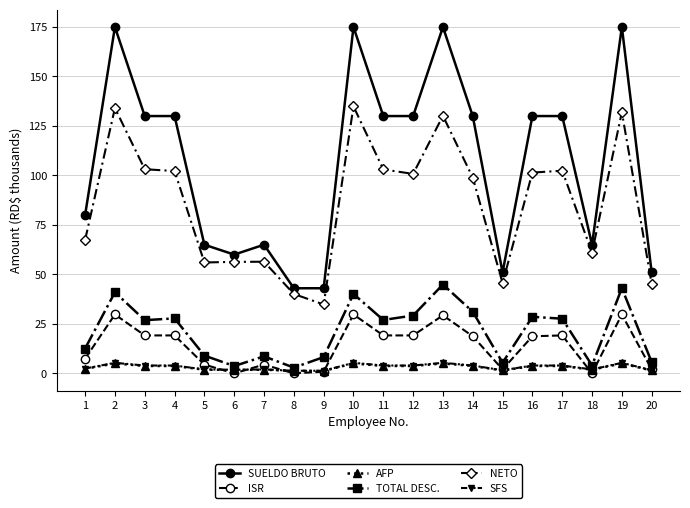

Which series has the widest spread of values?

SUELDO BRUTO